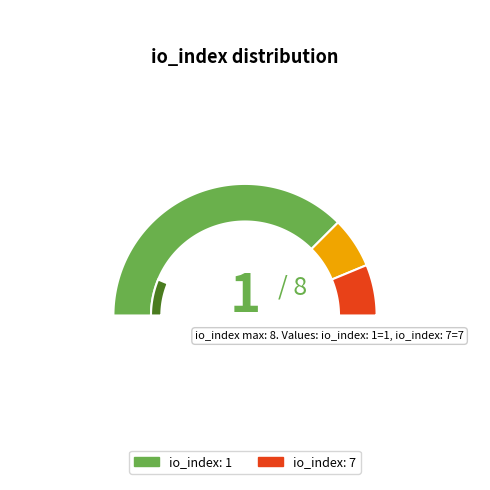

Which category has the smallest portion of the pie?

io_index: 1